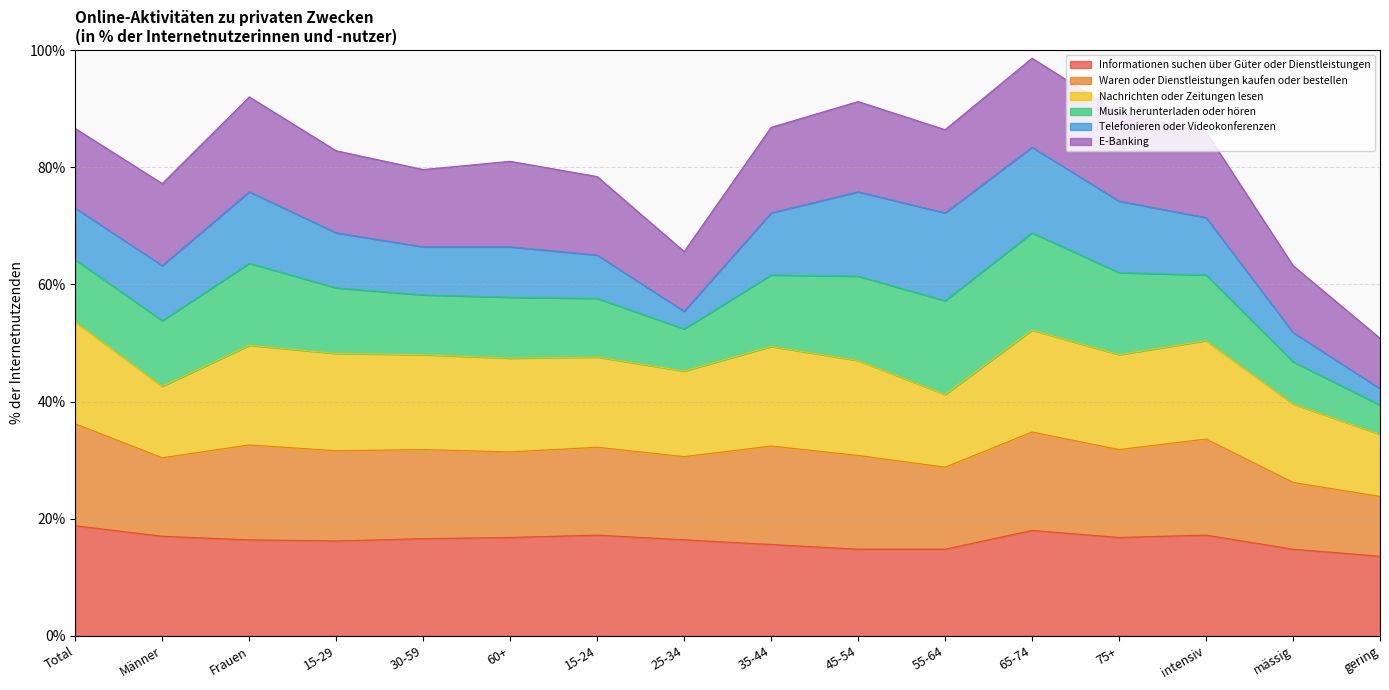

At which category does Waren oder Dienstleistungen kaufen oder bestellen reach its first local valley?

Männer